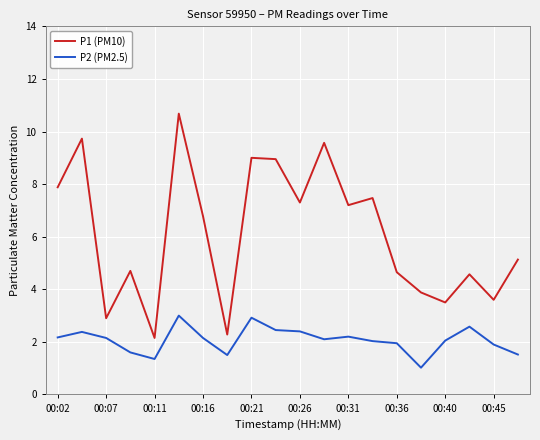

Rank the series by their average value, from lowest to highest.

P2 (PM2.5), P1 (PM10)